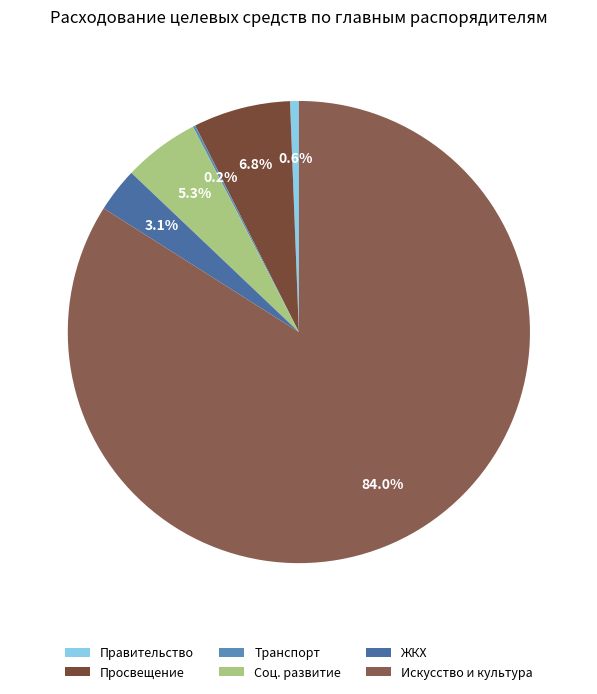

What is the largest slice in the pie chart?

Искусство и культура